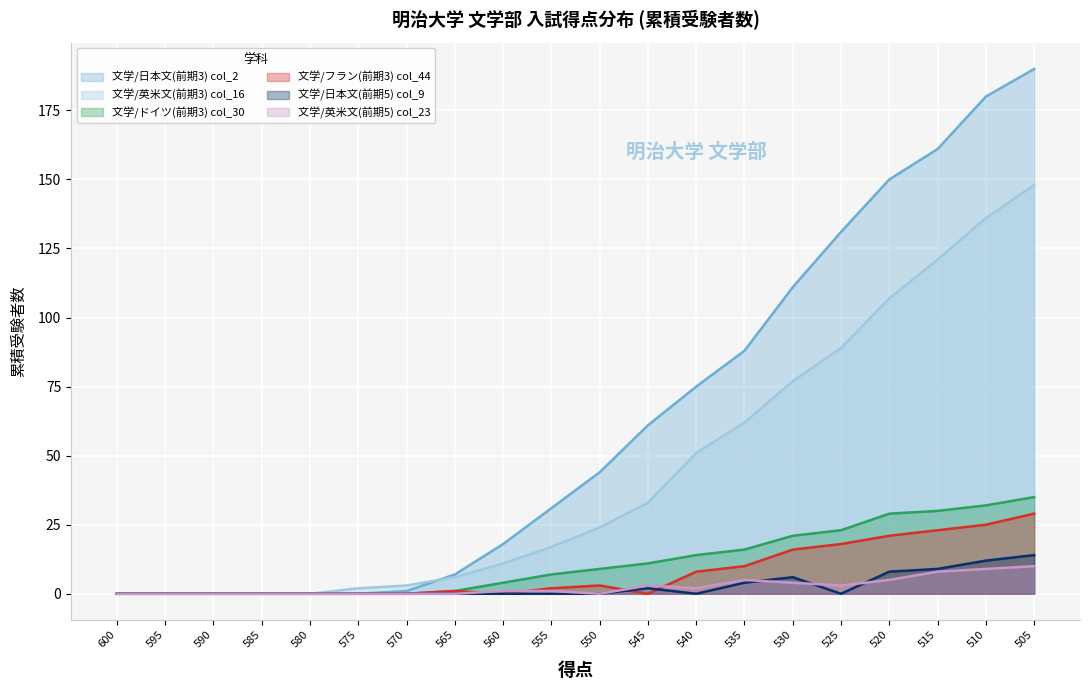

What is the difference between the 文学/英米文(前期3) col_16 values at 585 and 555?

17